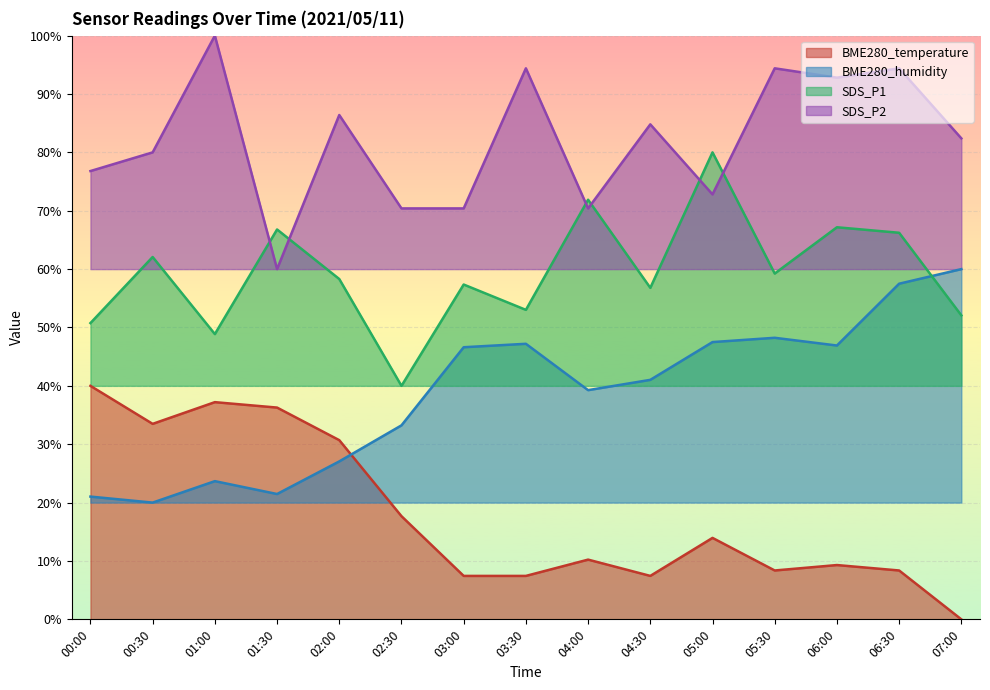

What is the lowest value of the SDS_P1 series?

40.0